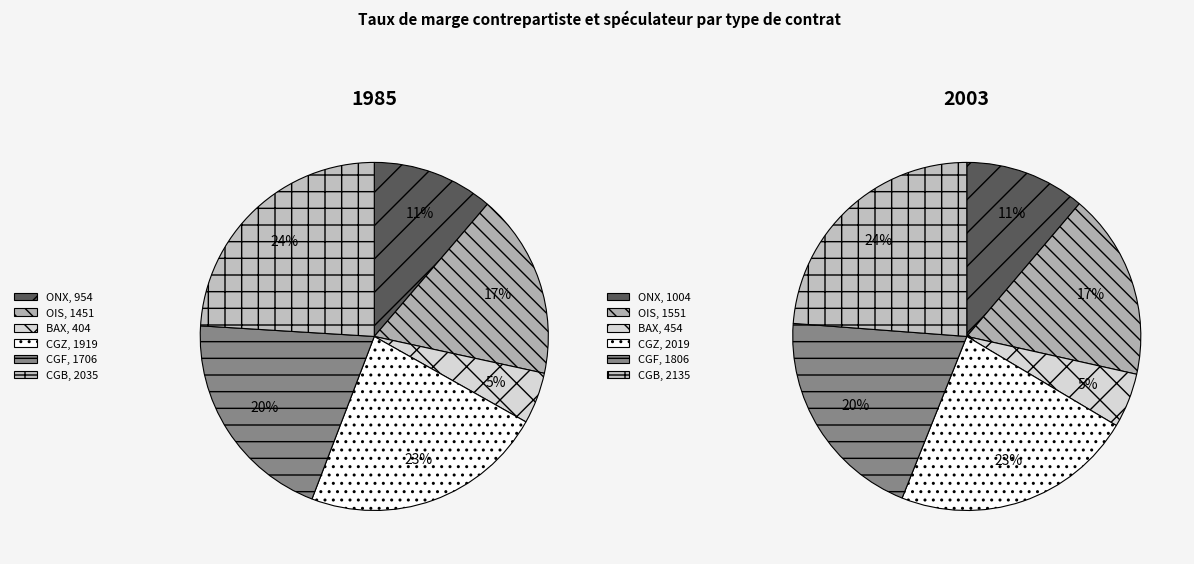

True or false: ONX accounts for 11% of the total.

True